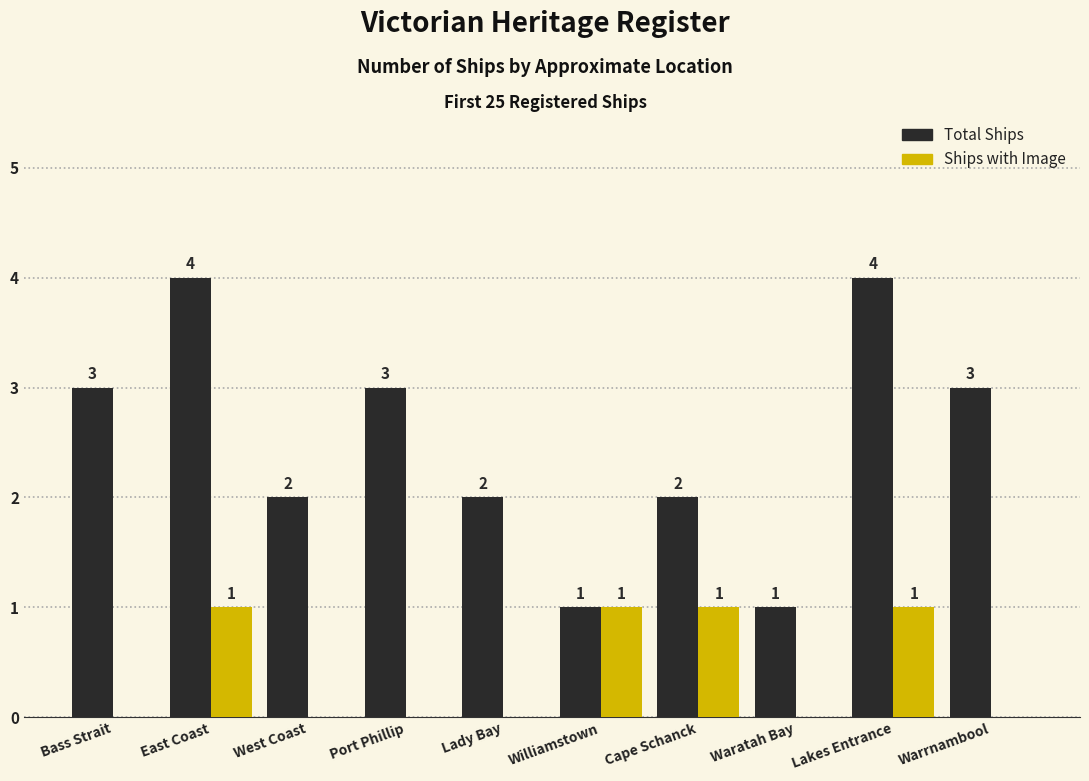

What is the total value across all series at Lakes Entrance?

5